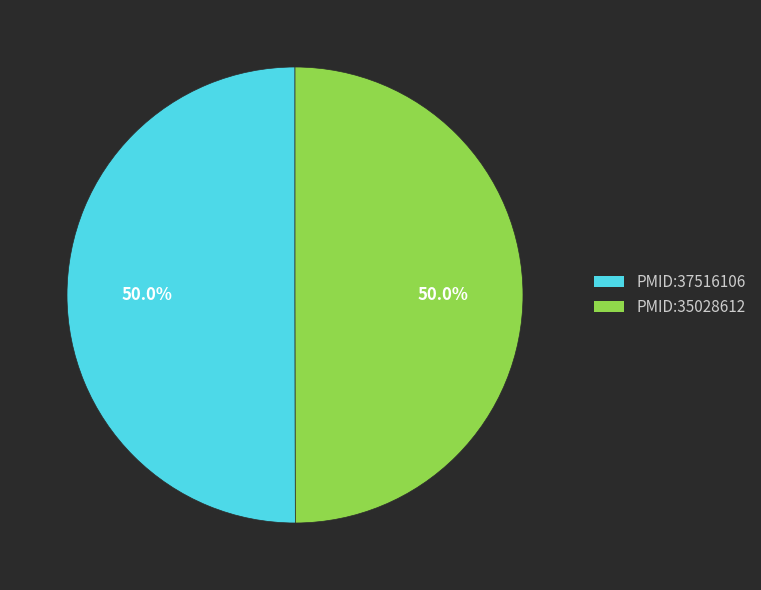

What is the ratio of the value at PMID:35028612 to the value at PMID:37516106?

1.0